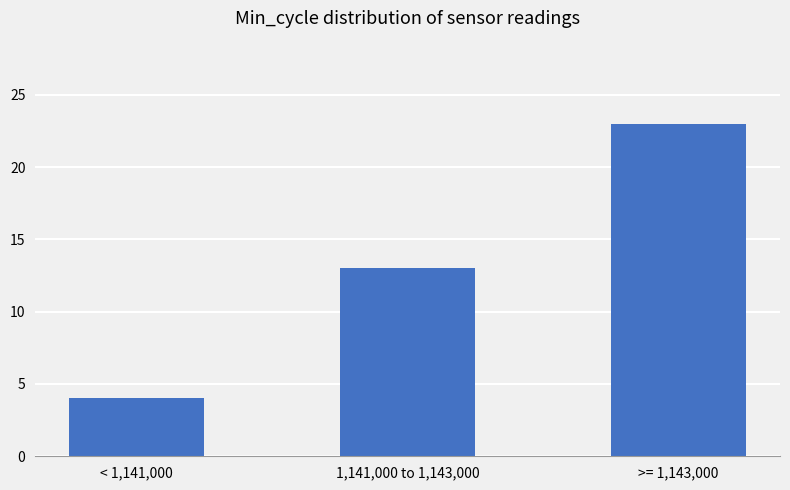

What is the sum of the values at < 1,141,000 and 1,141,000 to 1,143,000?

17